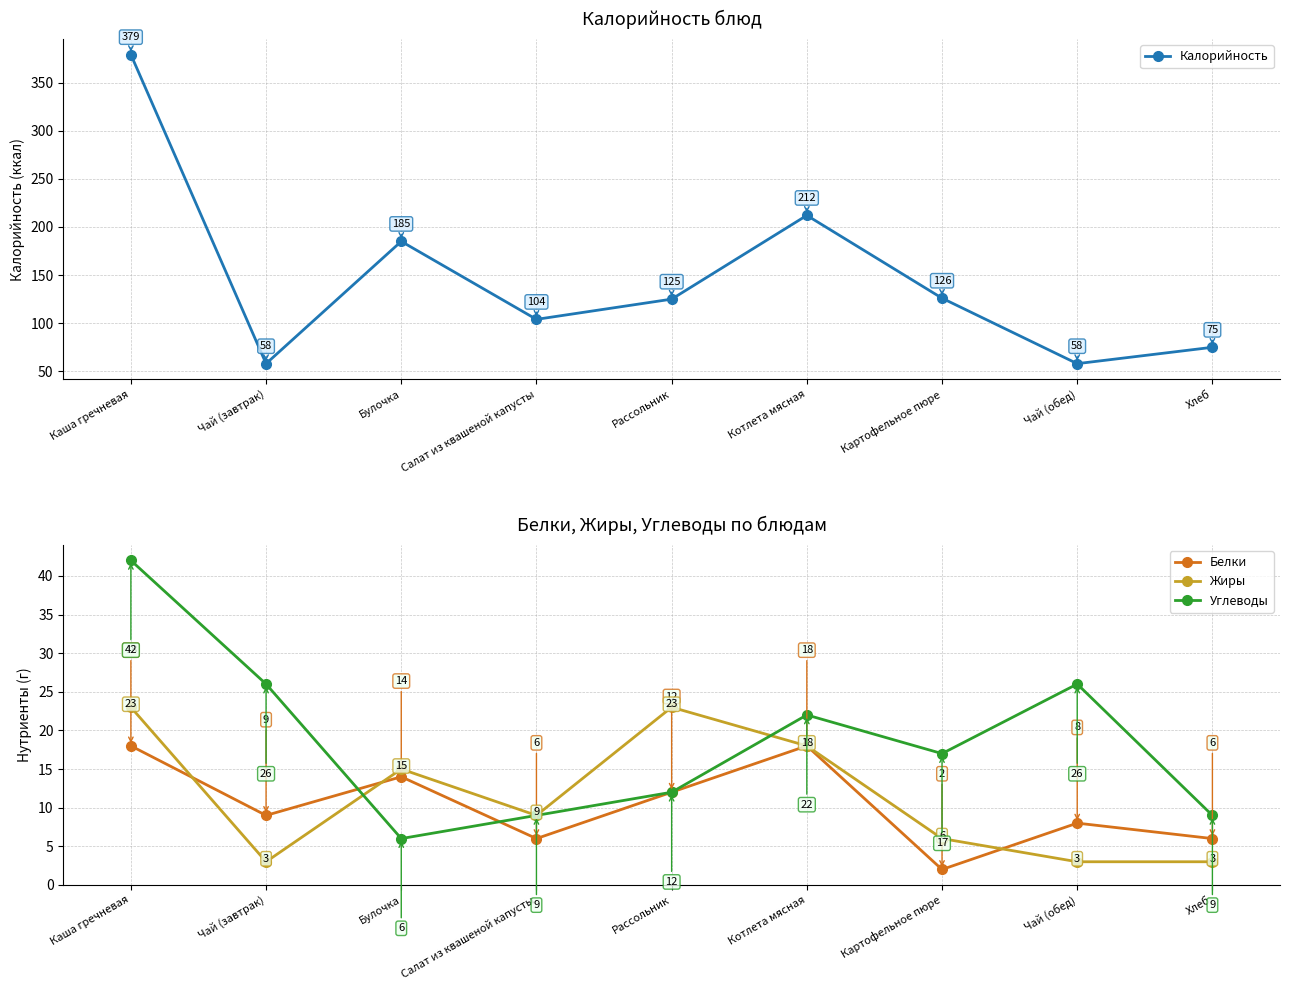

At which category does Жиры reach its first local peak?

Булочка